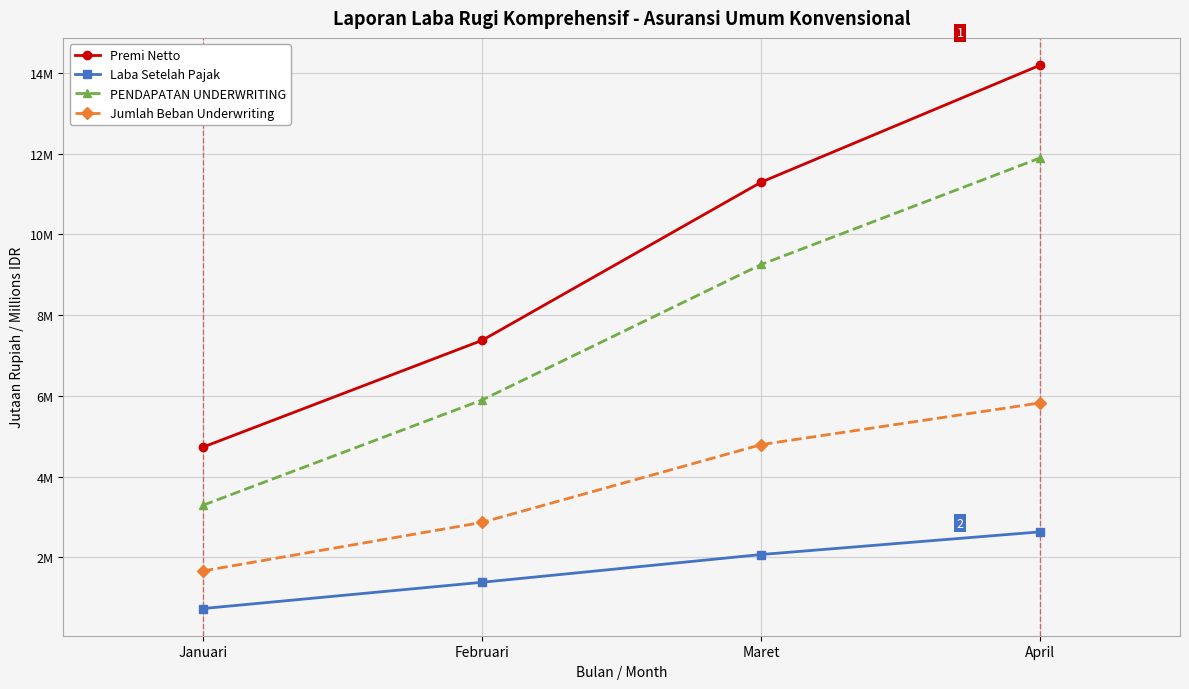

Where does the Laba Setelah Pajak series first go above 2068917?

Maret